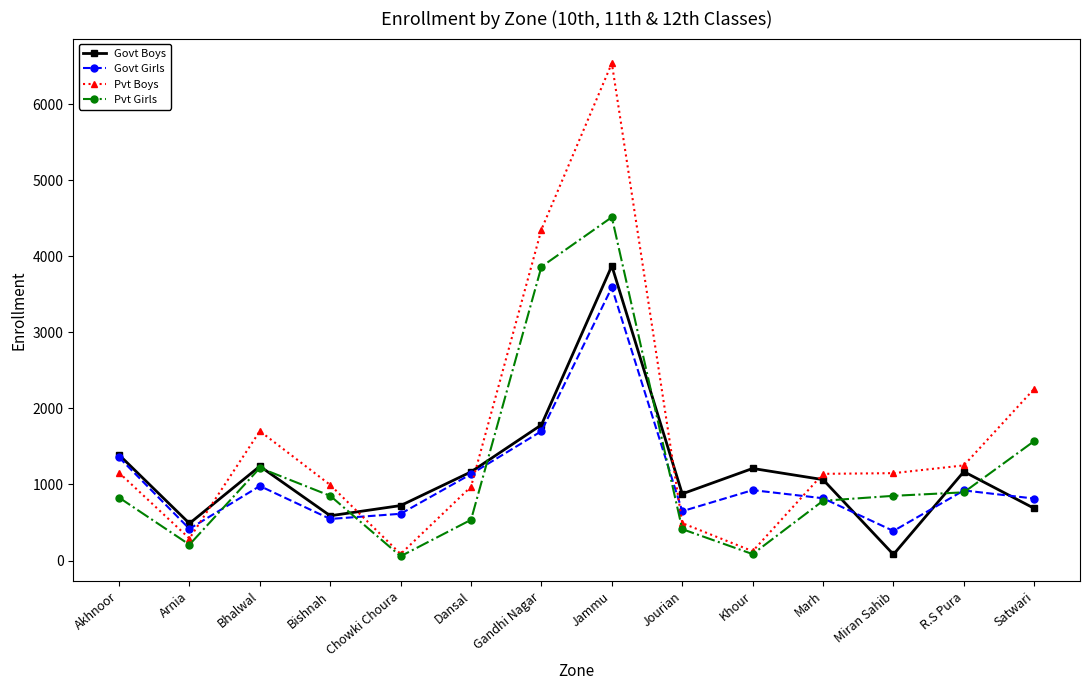

At which category is the sum across all series the highest?

Jammu